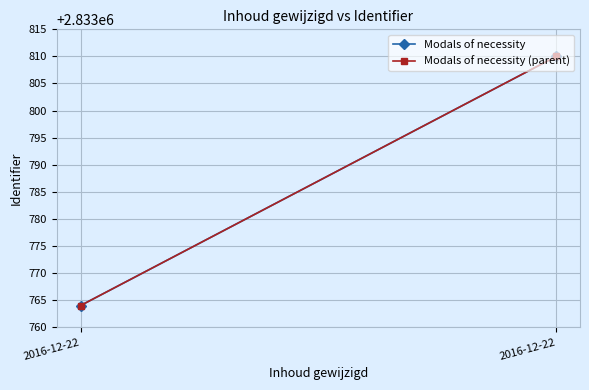

Rank the series by their maximum value, from highest to lowest.

Modals of necessity, Modals of necessity (parent)